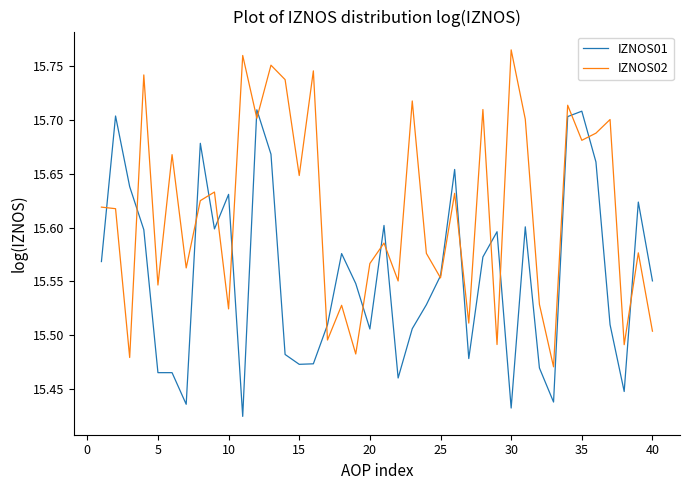

Which series has the largest total across all categories?

IZNOS02